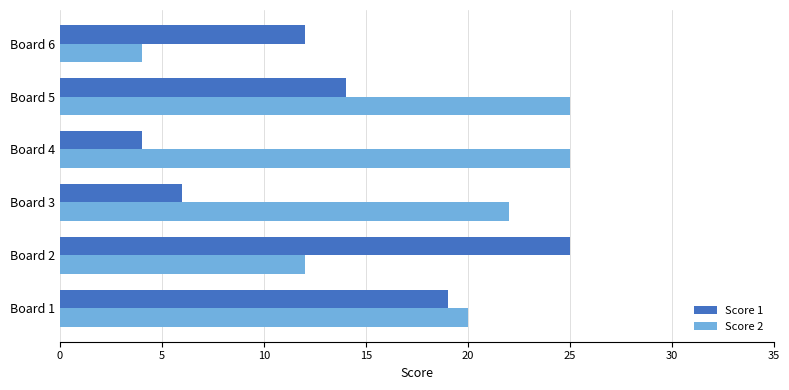

Which category has the lowest value in the Score 1 series?

Board 4